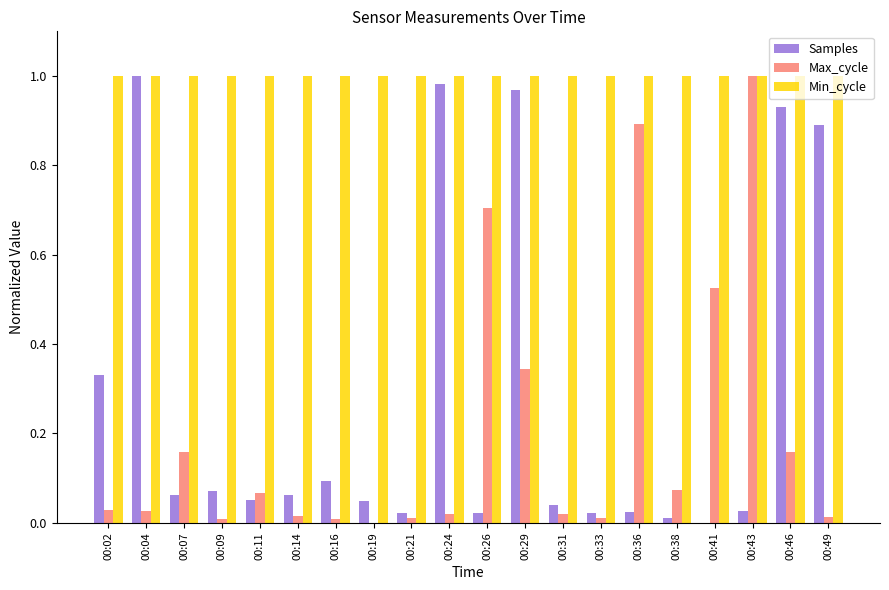

Between 00:02 and 00:09, which series saw the biggest shift?

Samples